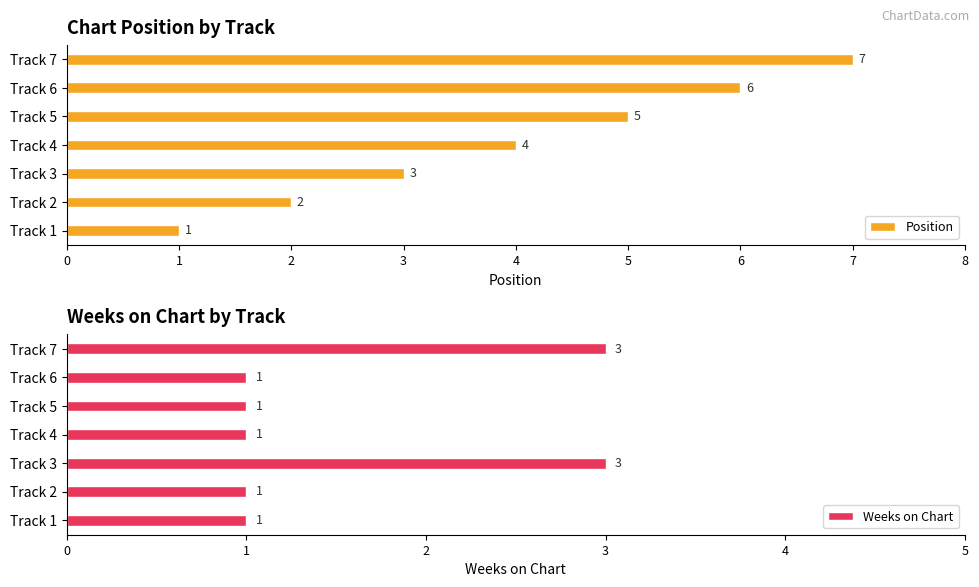

Is it true that Position equals 6 at Track 6?

True